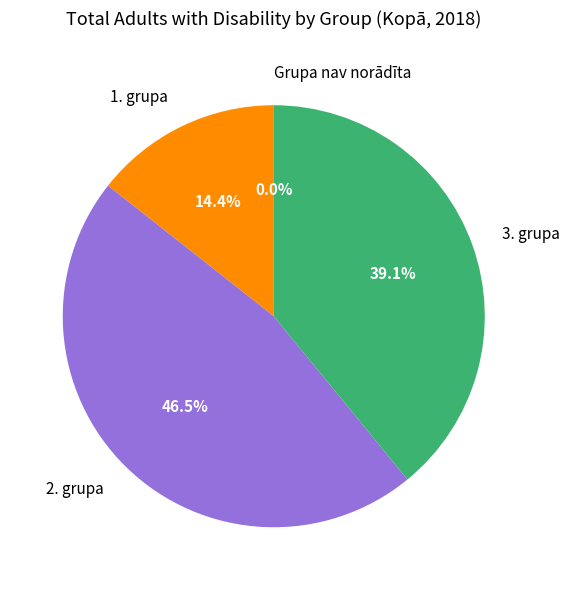

Which has a higher value, 3. grupa or 2. grupa?

2. grupa